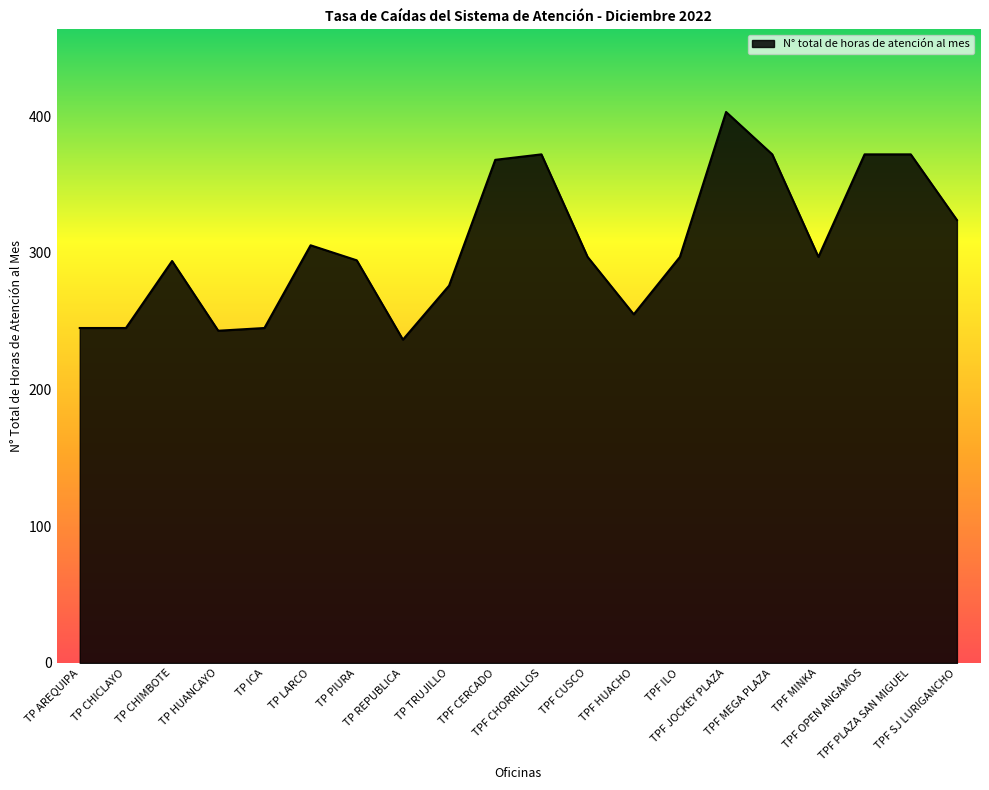

What is the change in value from TP PIURA to TPF SJ LURIGANCHO?

+29.5